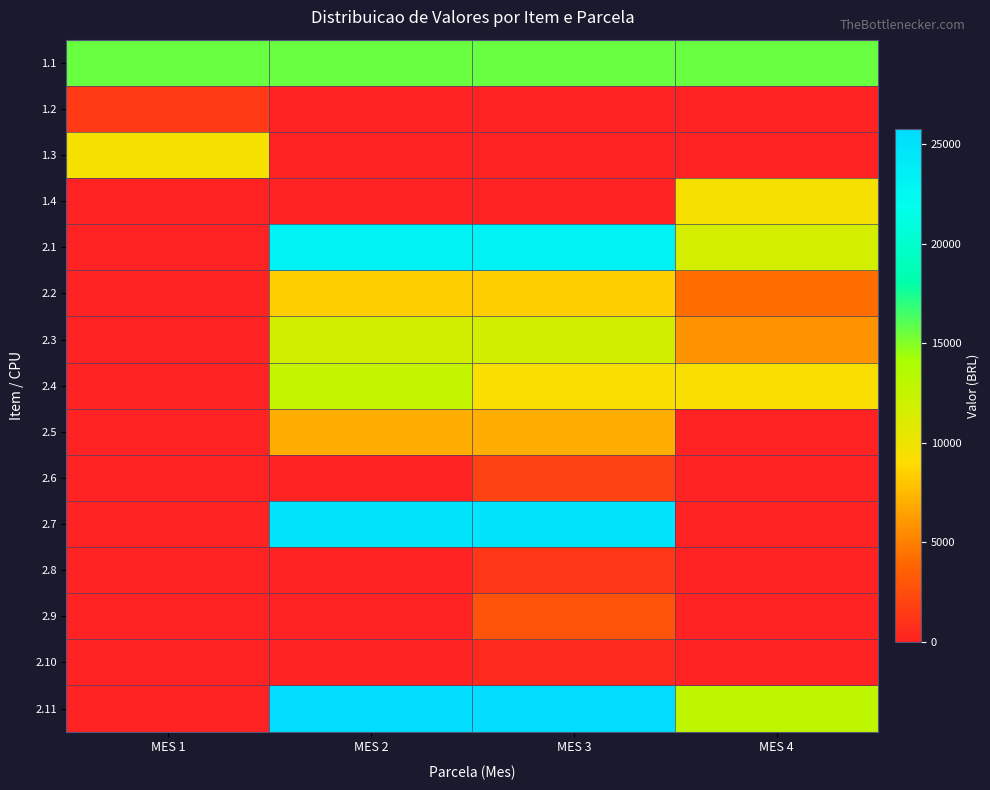

Which has a higher value, MES 1 or MES 2?

MES 1